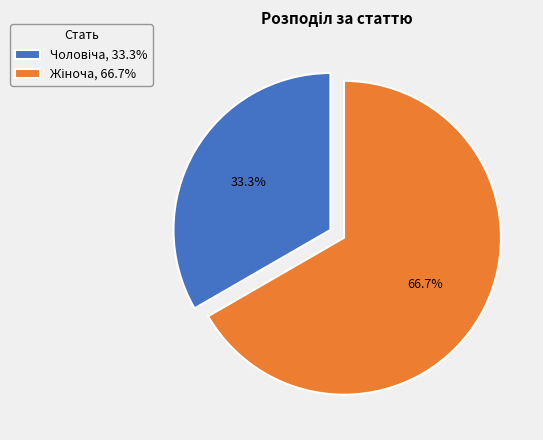

Is there a majority slice in this chart?

Yes